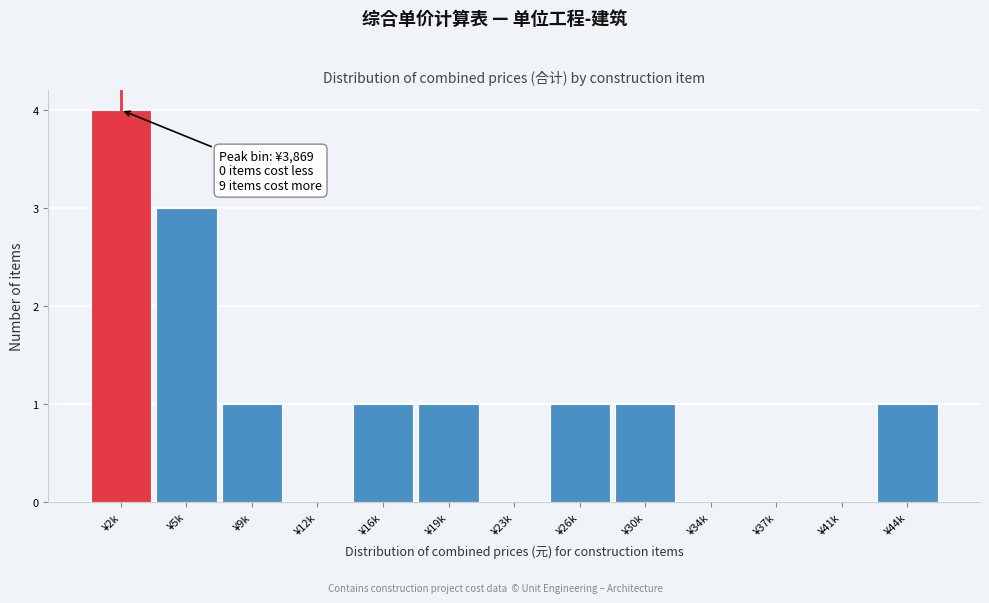

Reading right to left, what are all the values shown in this chart?

¥44k=1	¥41k=0	¥37k=0	¥34k=0	¥30k=1	¥26k=1	¥23k=0	¥19k=1	¥16k=1	¥12k=0	¥9k=1	¥5k=3	¥2k=4